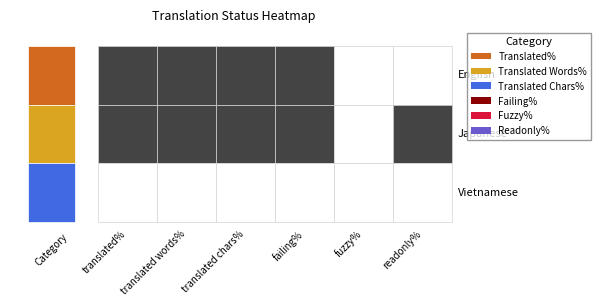

Reading left to right, what are all the values shown in this chart?

English: 100.0	100.0	100.0	20.8	0.0	0.0
Japanese: 100.0	100.0	100.0	16.6	0.0	100.0
Vietnamese: 0.0	0.0	0.0	0.0	0.0	0.0